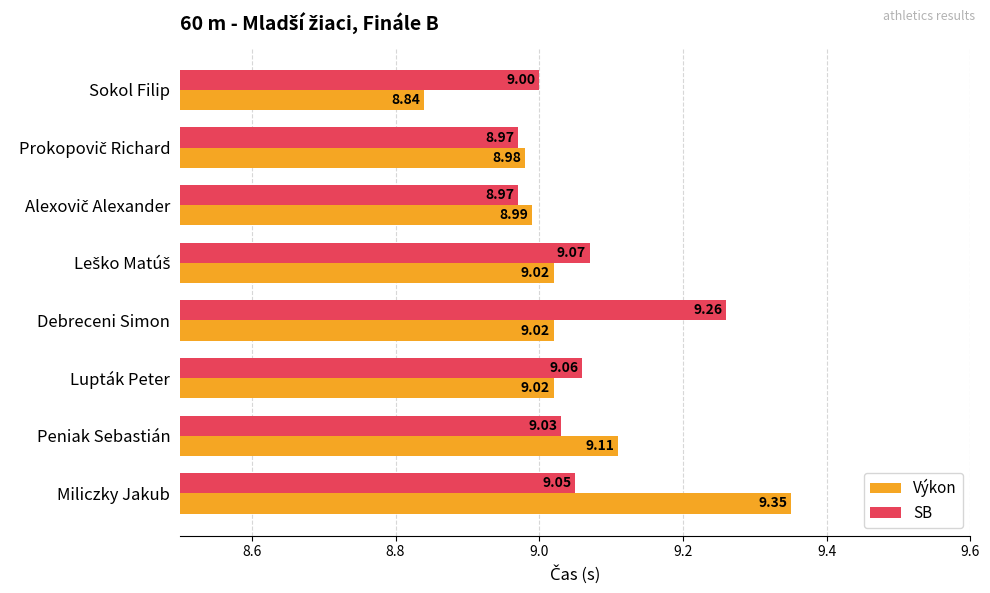

Which label corresponds to the smallest value in the chart?

Sokol Filip